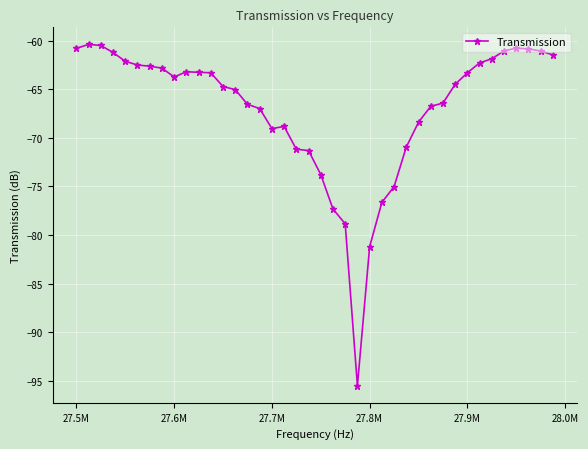

Is this an area chart (filled region under the line)?

No